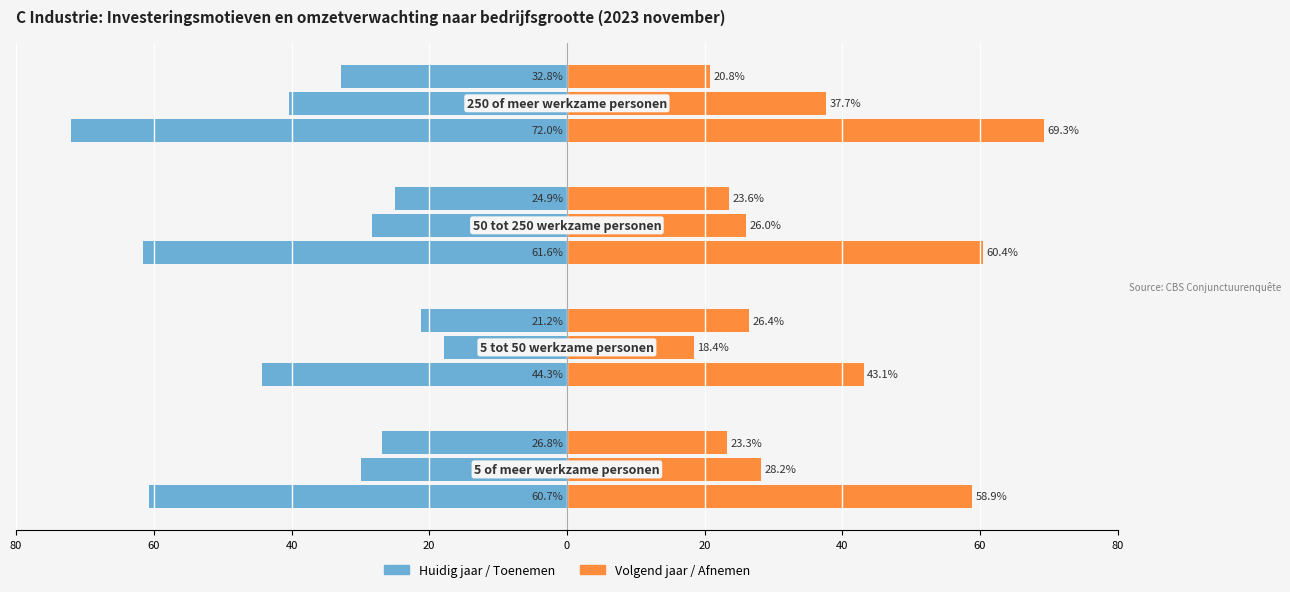

The Vervanging (huidig jaar) series shows -100.2 at 40. True or false?

False